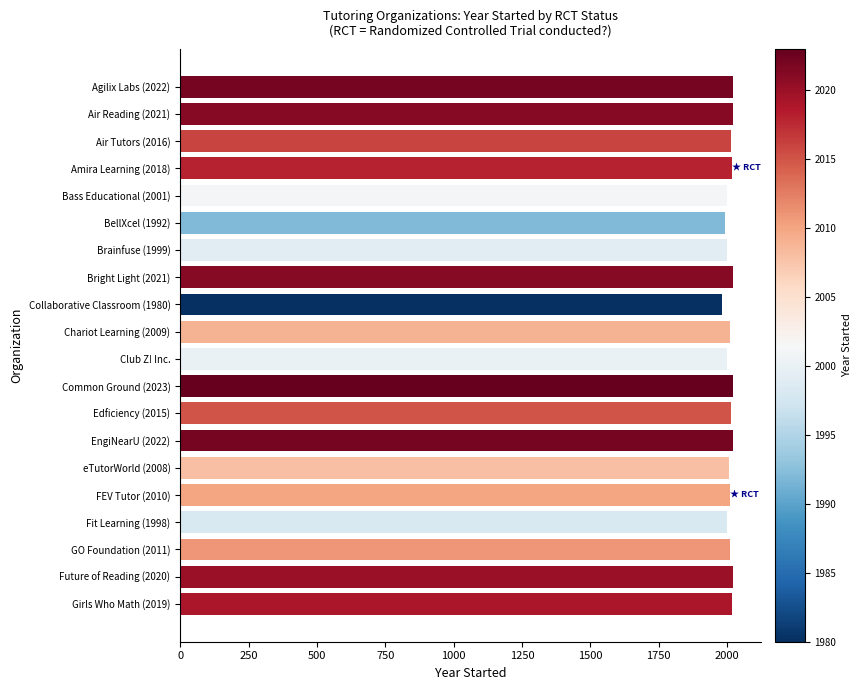

What is the value of the 12th bar from the top?

2023